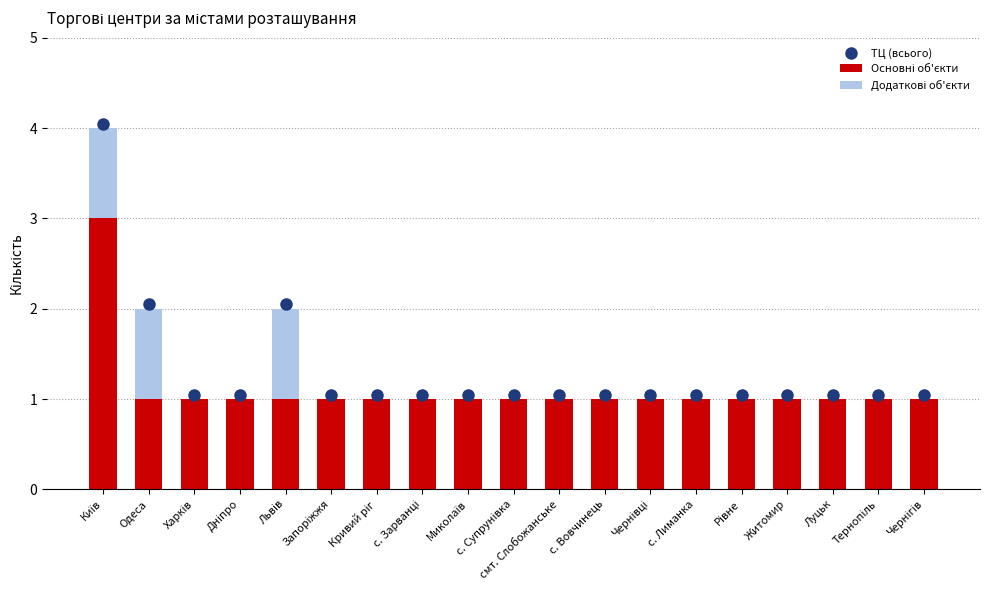

How many series are shown in this chart?

2